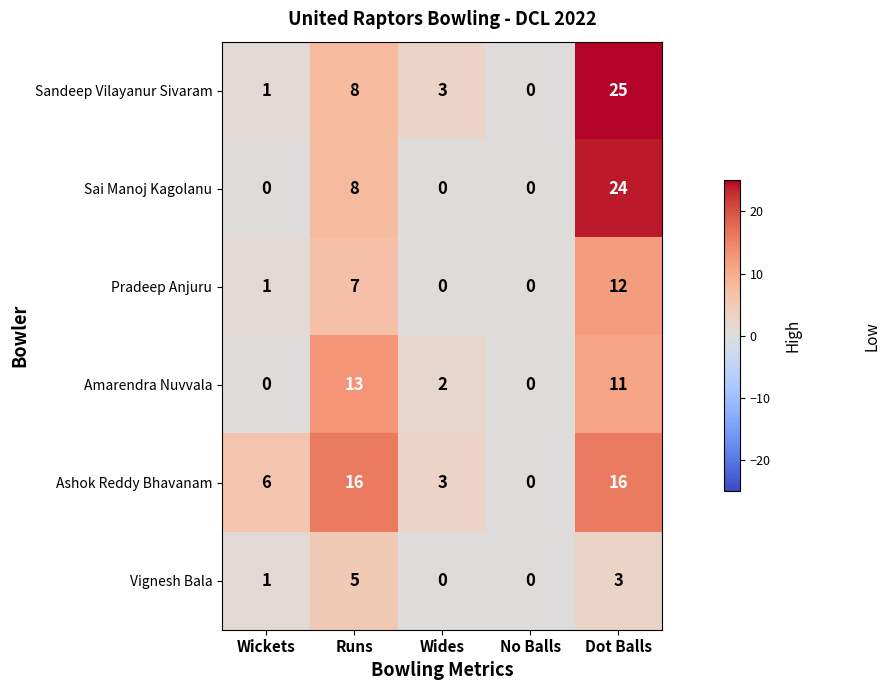

How many data points does each series have?

5